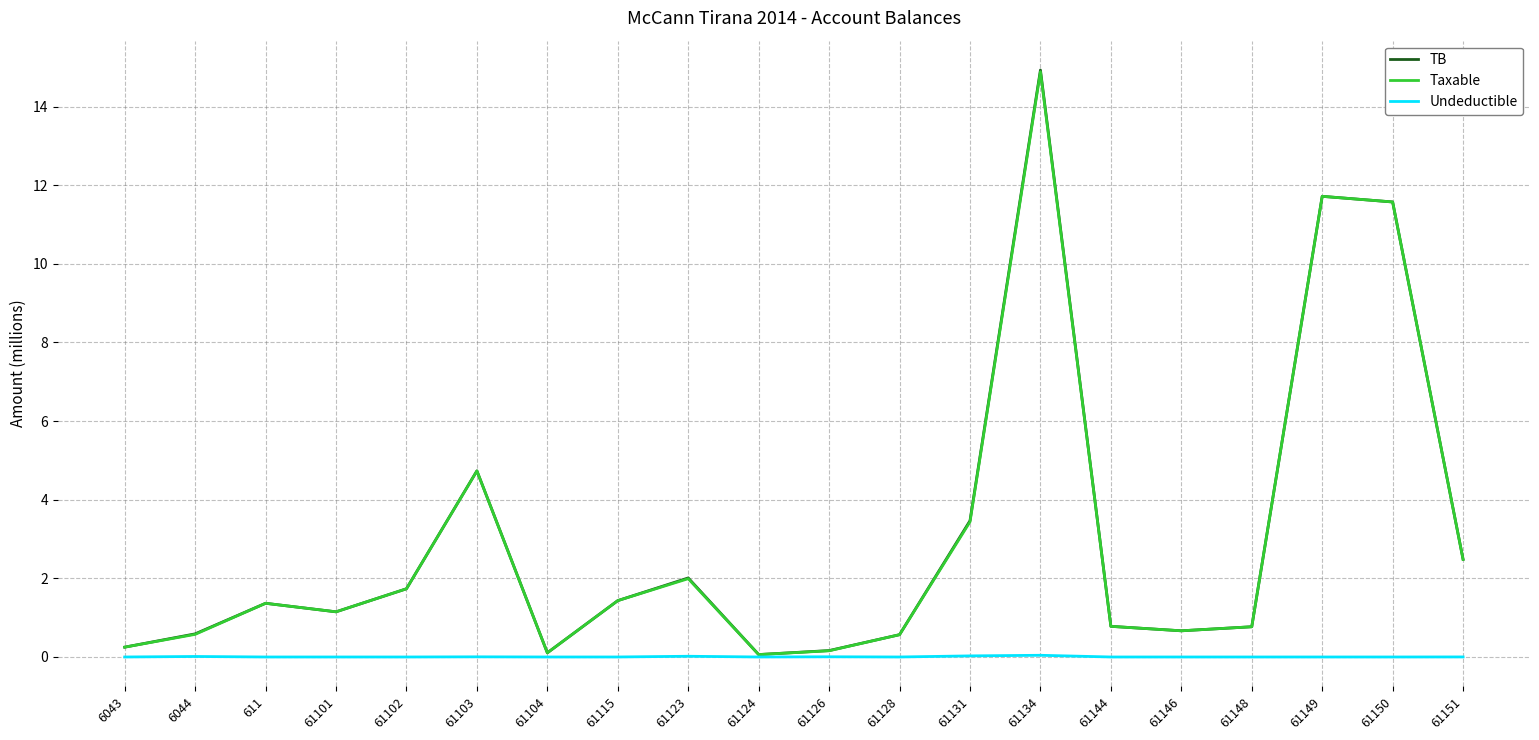

At how many categories does at least one series exceed 9?

3